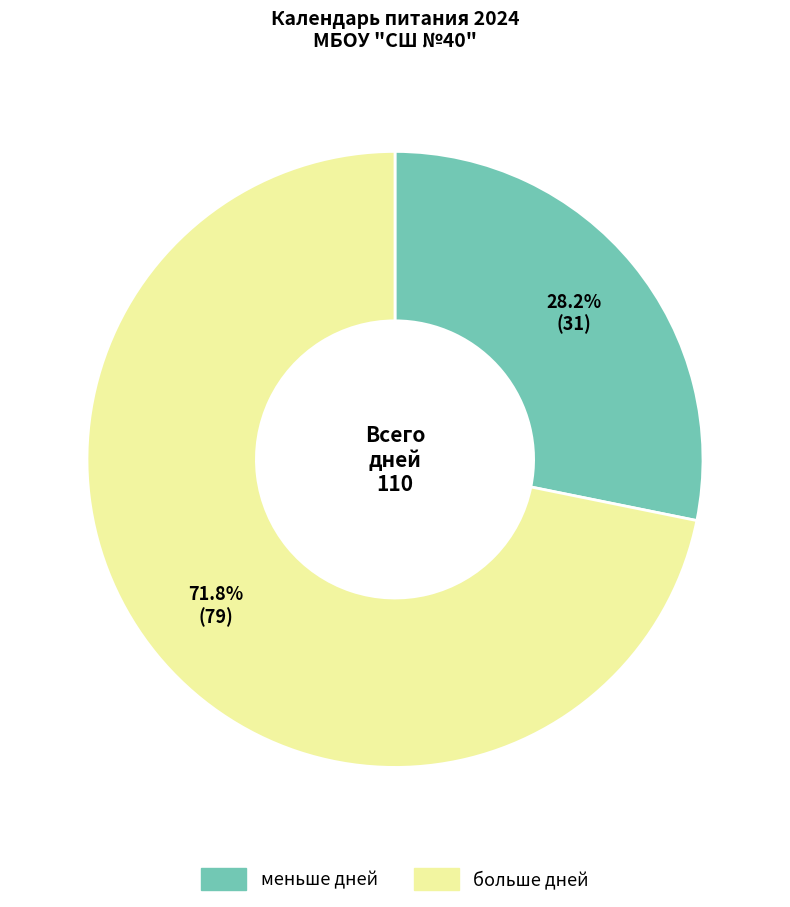

Is there a majority slice in this chart?

Yes